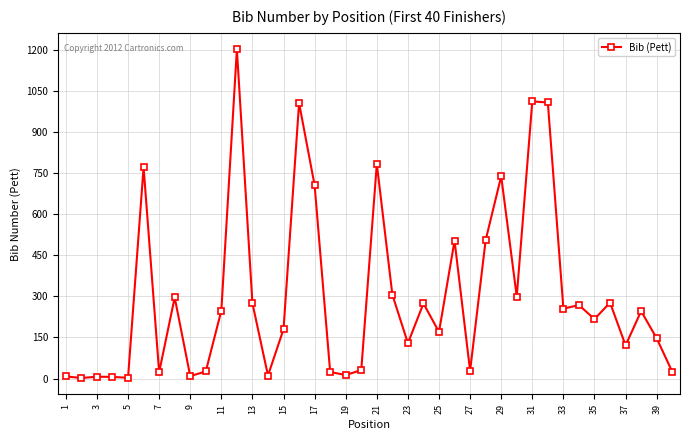

What is the greatest value displayed?

1201